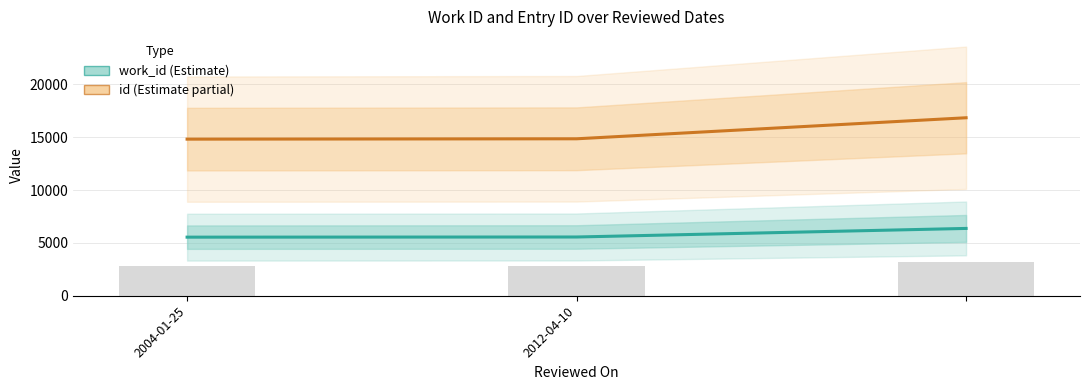

What is the lowest value of the work_id series?

5544